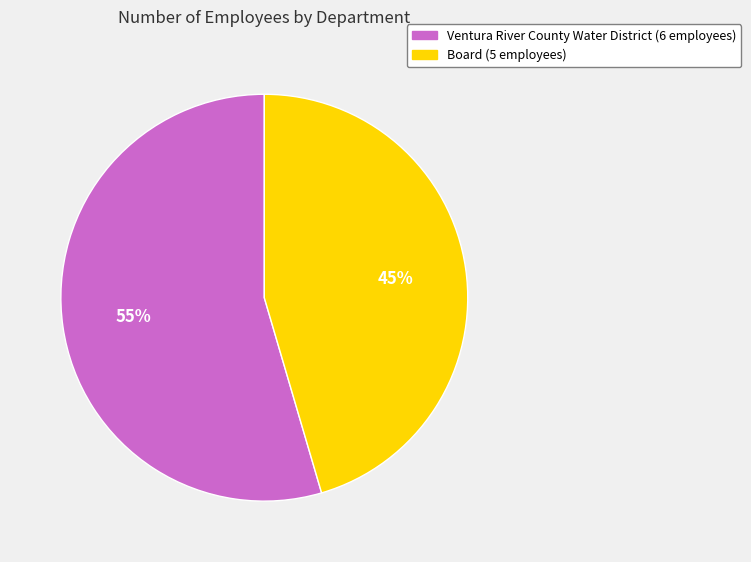

What is the largest slice in the pie chart?

Ventura River County Water District